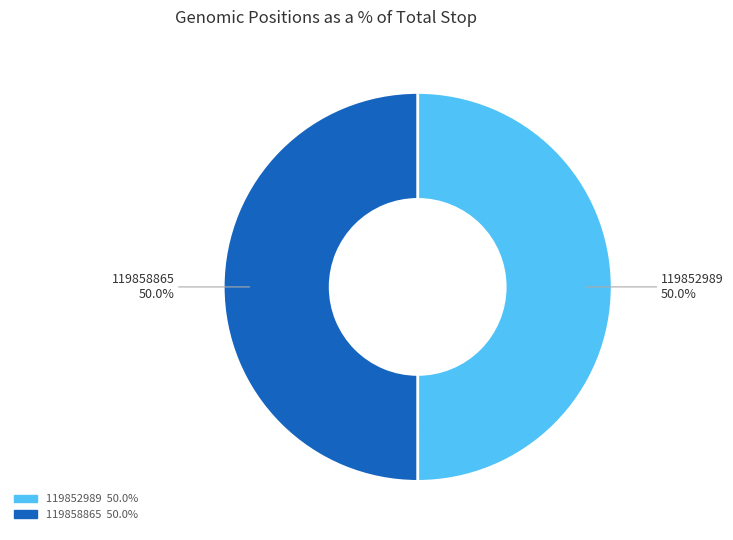

The 119858865 slice represents 58% of the pie. True or false?

False